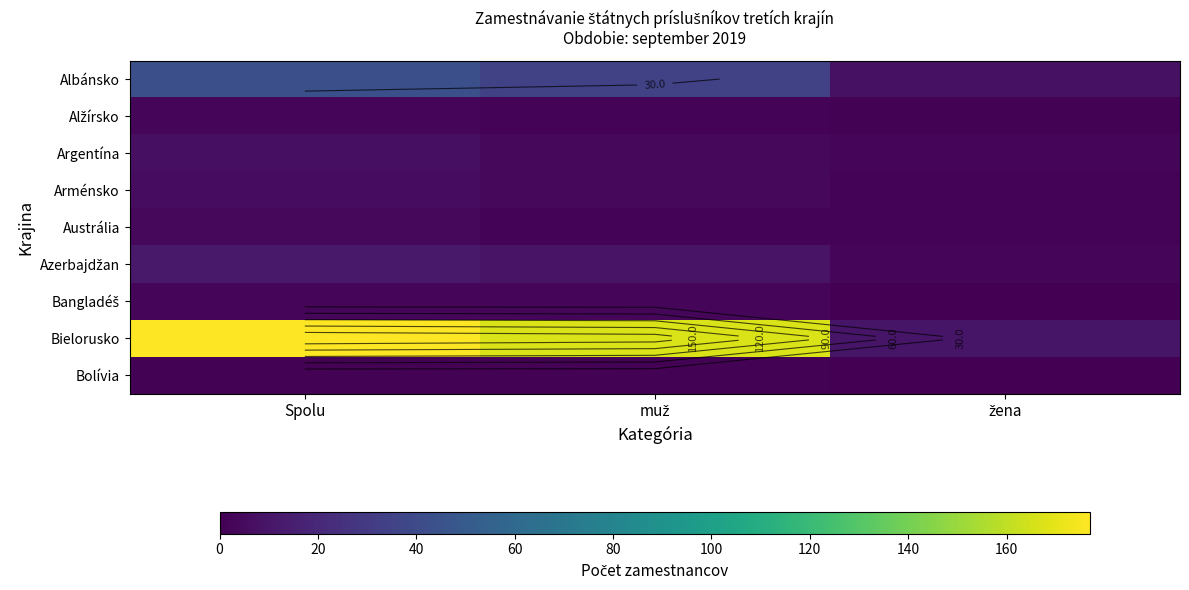

Between Spolu and muž, which series saw the biggest shift?

Bielorusko